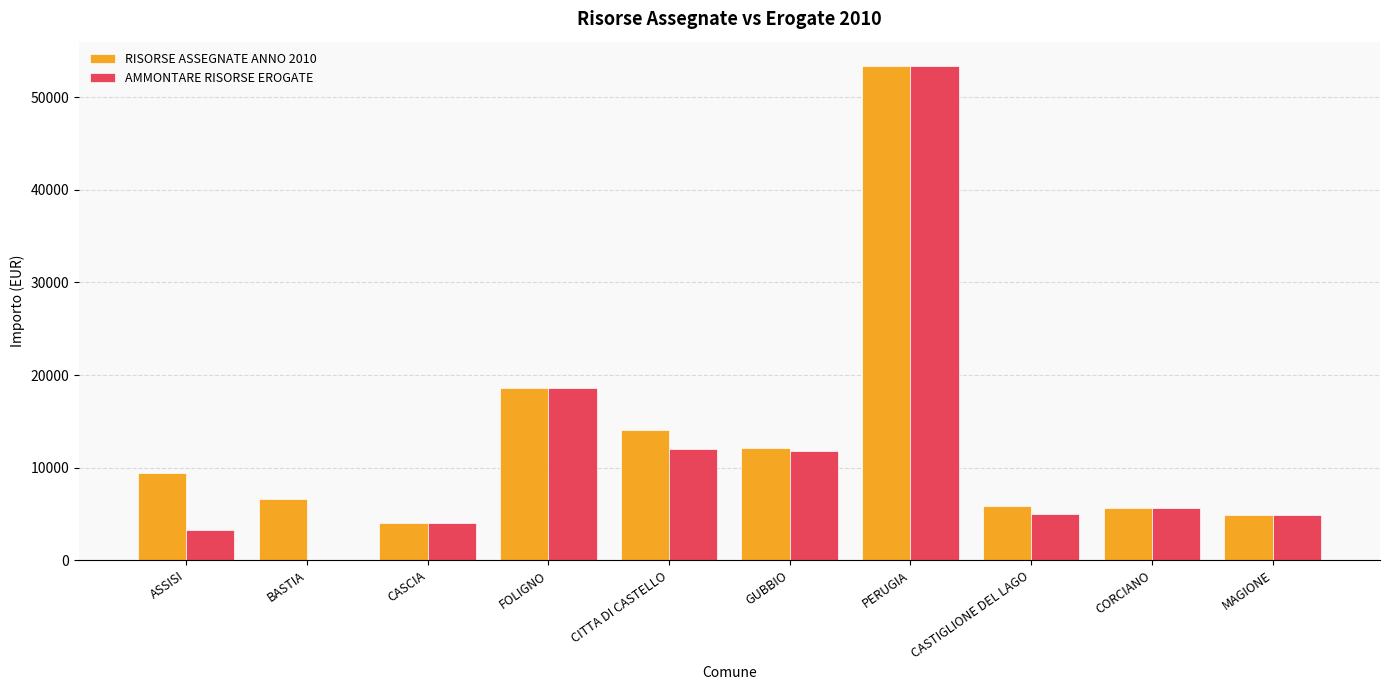

What is the sum of the AMMONTARE RISORSE EROGATE values at GUBBIO and CASCIA?

15838.0